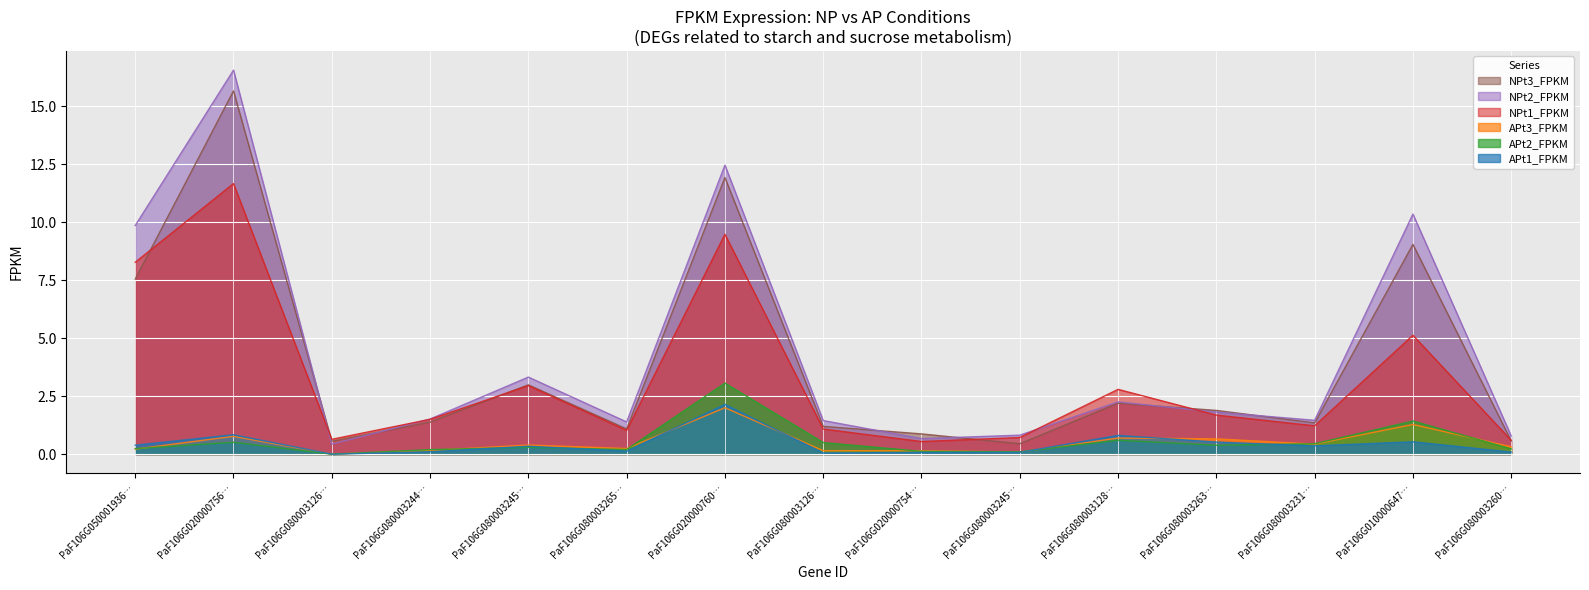

How many data points does each series have?

15